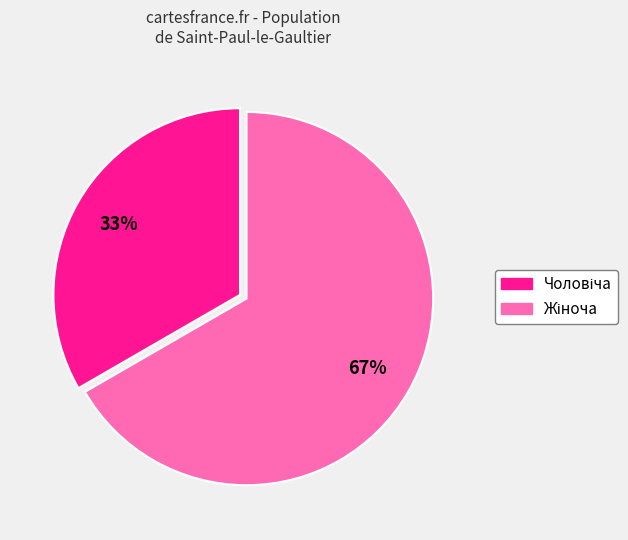

To the nearest percent, what is the average slice percentage?

50%